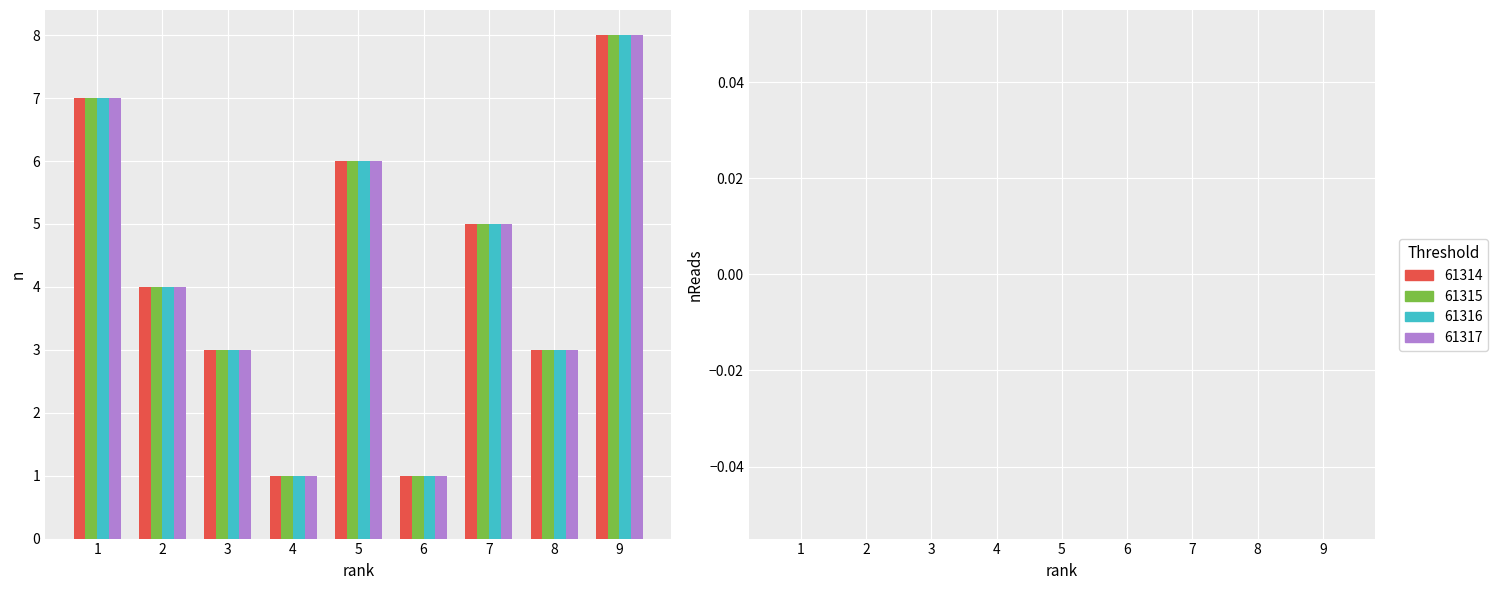

True or false: 61316 has a value of 1 at 2.

False